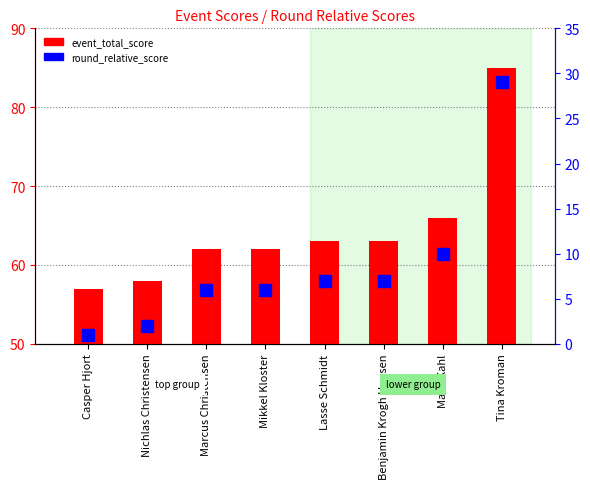

Which series has the largest total across all categories?

event_total_score